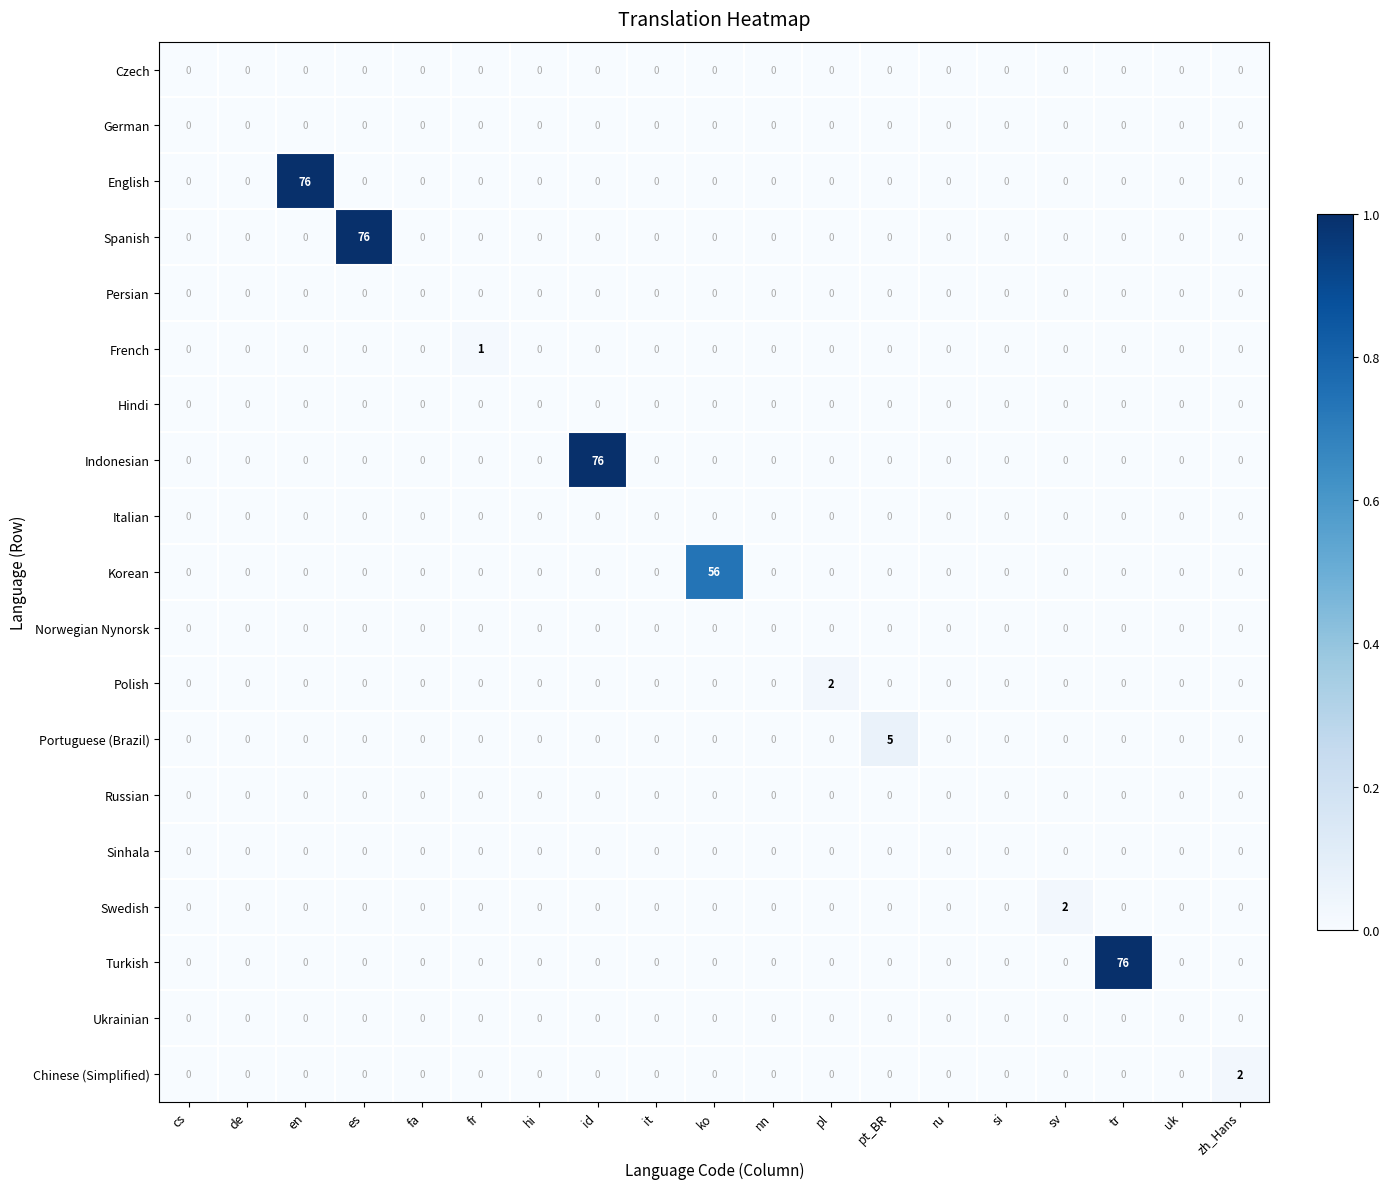

The Italian series shows 0 at es. True or false?

True